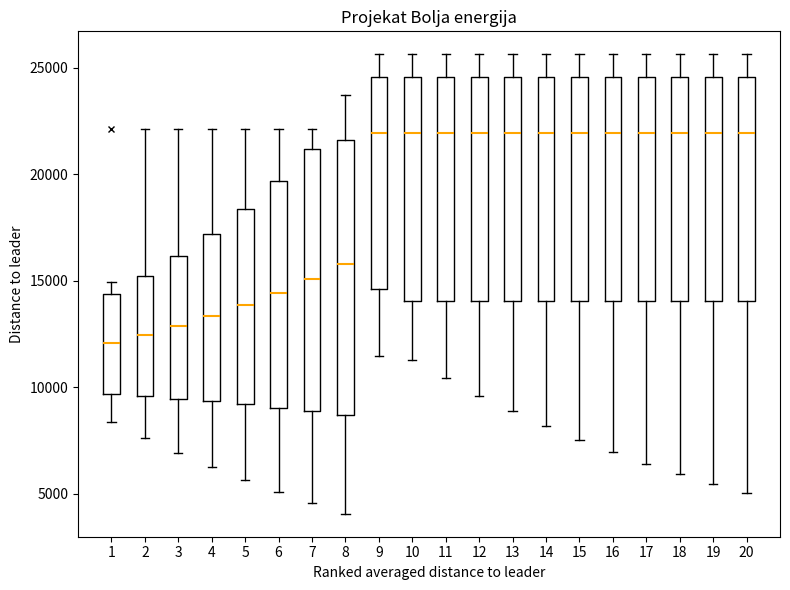

Where is the upper edge of the box at x = 6 on the y-axis? The values are not printed on the chart, so give them approximately, as read against the axis.

19500